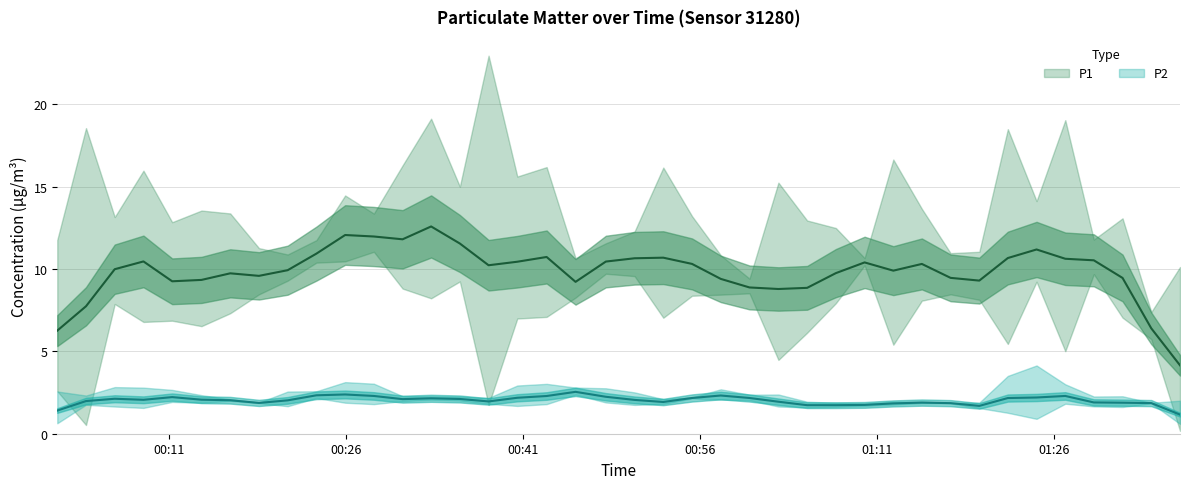

Is this an area chart (filled region under the line)?

No